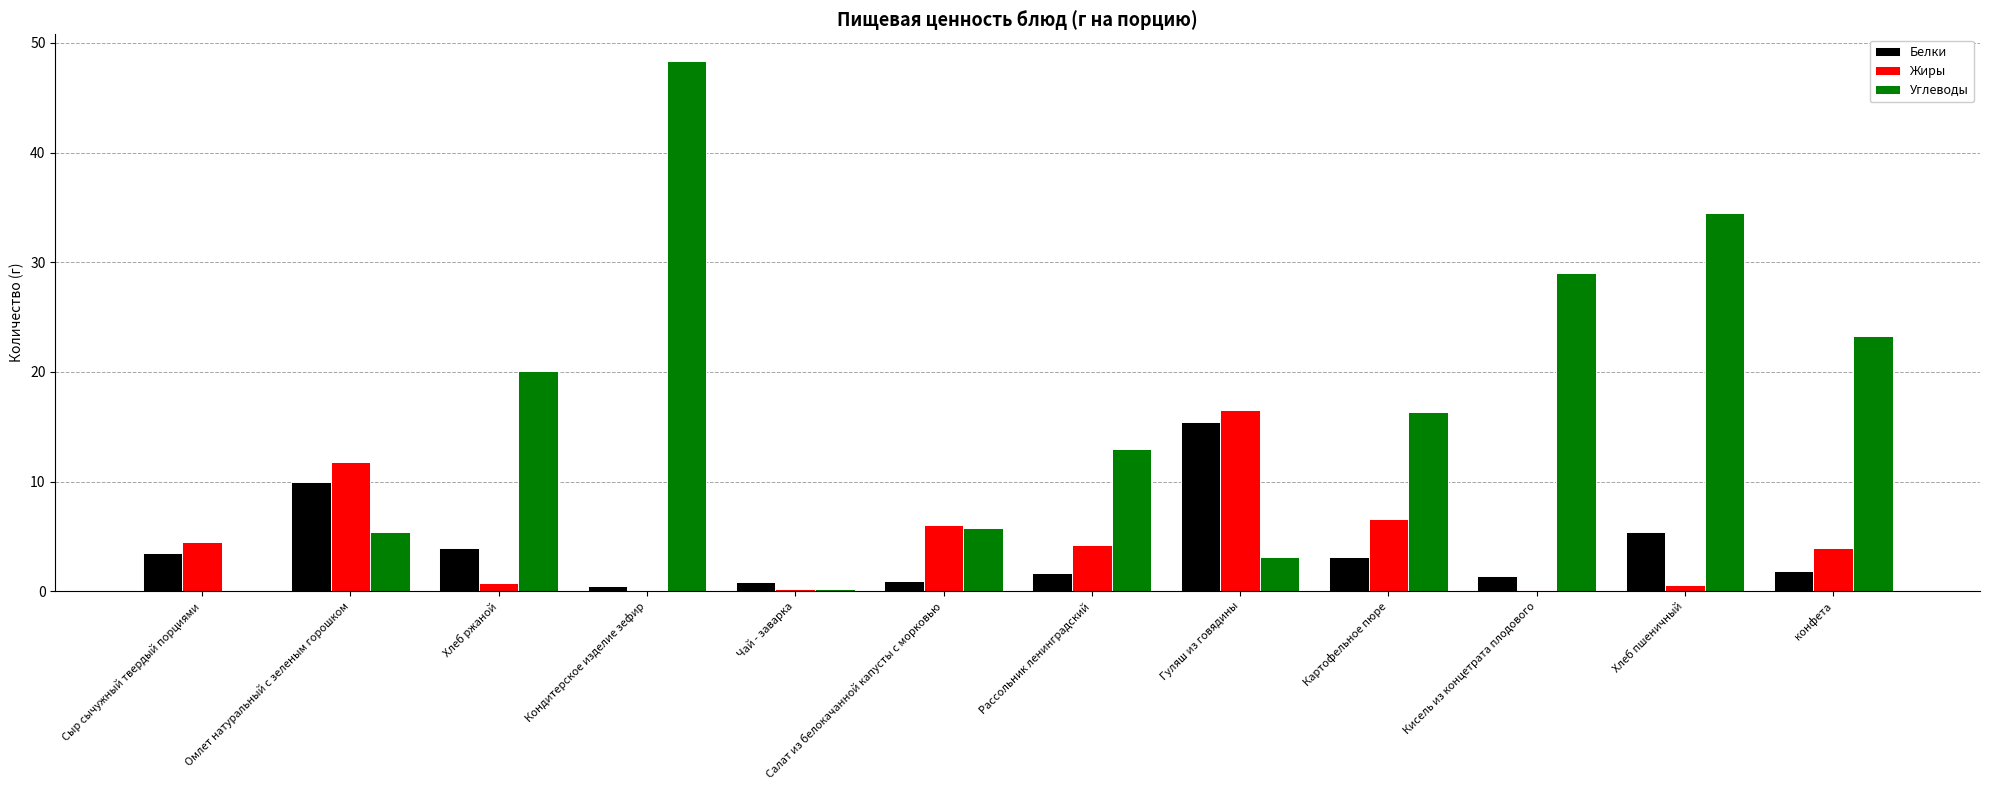

At which label is Белки closest to 7?

Хлеб пшеничный